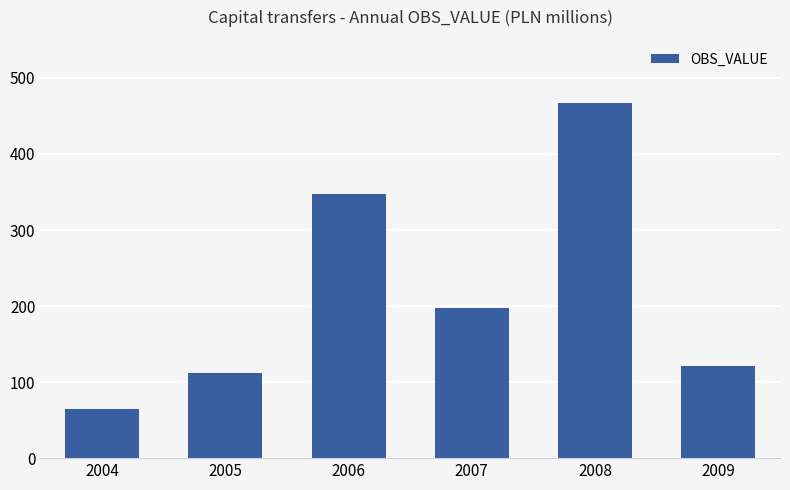

List the labels in order of value, largest first.

2008, 2006, 2007, 2009, 2005, 2004